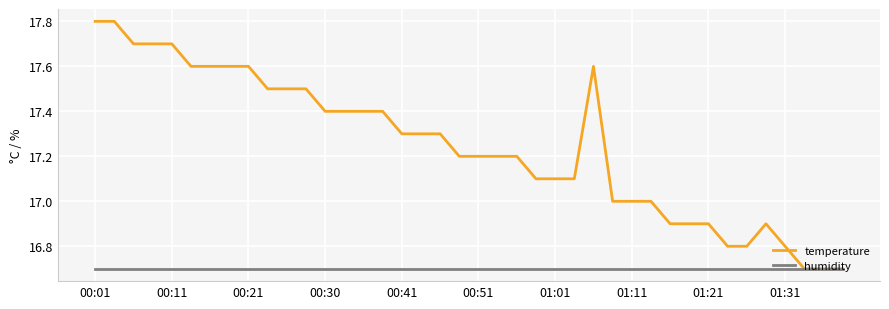

Reading right to left, transcribe all the data shown in this chart.

temperature: 16.7	16.7	16.7	16.8	16.9	16.8	16.8	16.9	16.9	16.9	17.0	17.0	17.0	17.6	17.1	17.1	17.1	17.2	17.2	17.2	17.2	17.3	17.3	17.3	17.4	17.4	17.4	17.4	17.5	17.5	17.5	17.6	17.6	17.6	17.6	17.7	17.7	17.7	17.8	17.8
humidity: 16.7	16.7	16.7	16.7	16.7	16.7	16.7	16.7	16.7	16.7	16.7	16.7	16.7	16.7	16.7	16.7	16.7	16.7	16.7	16.7	16.7	16.7	16.7	16.7	16.7	16.7	16.7	16.7	16.7	16.7	16.7	16.7	16.7	16.7	16.7	16.7	16.7	16.7	16.7	16.7